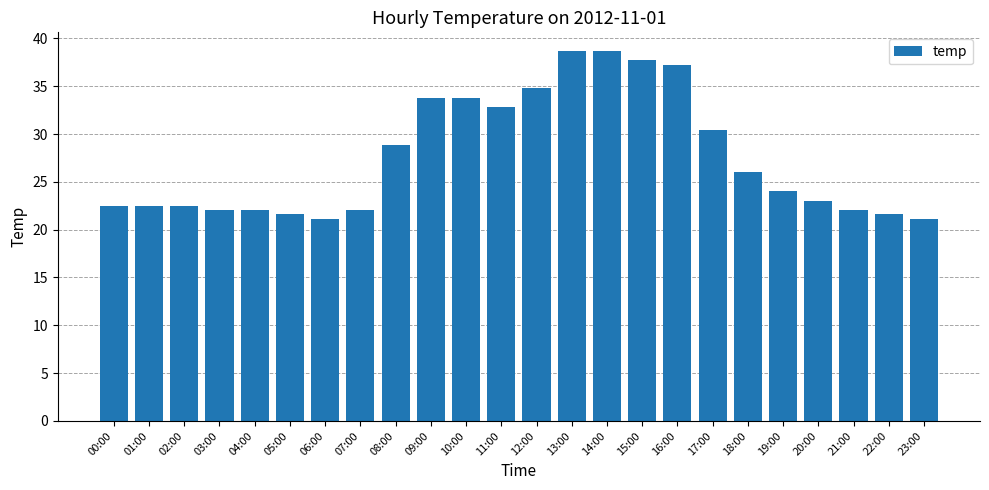

What is the smallest value displayed?

21.1